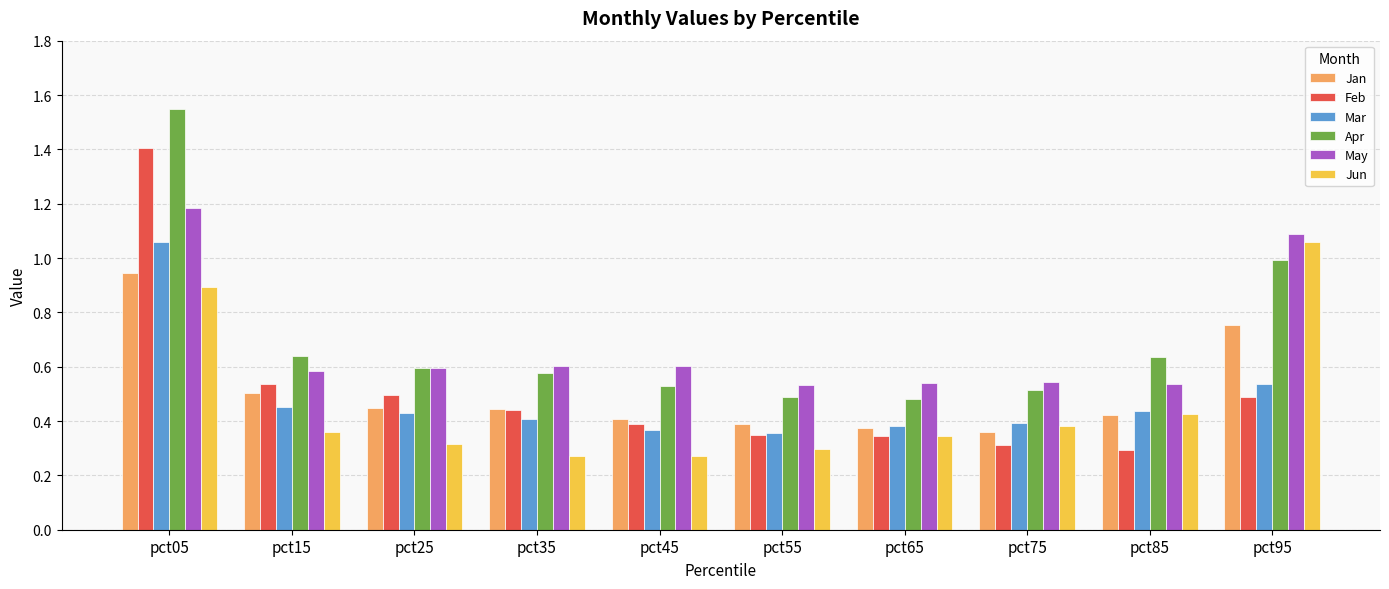

True or false: Feb has a value of 0.5 at pct15.

True